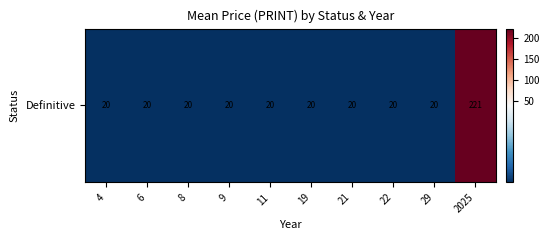

Which label corresponds to the largest value in the chart?

2025